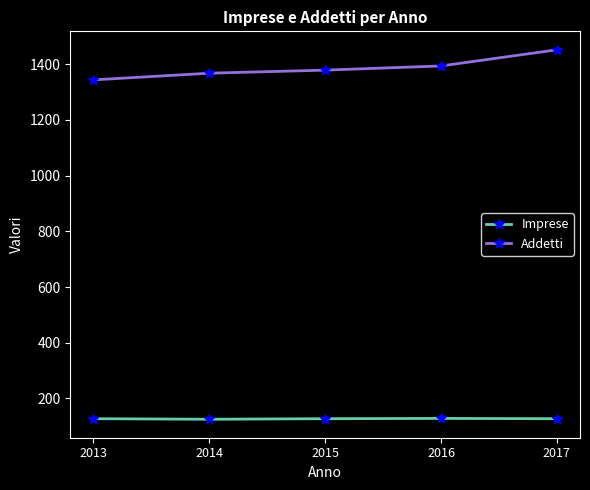

What is the lowest value of the Imprese series?

125